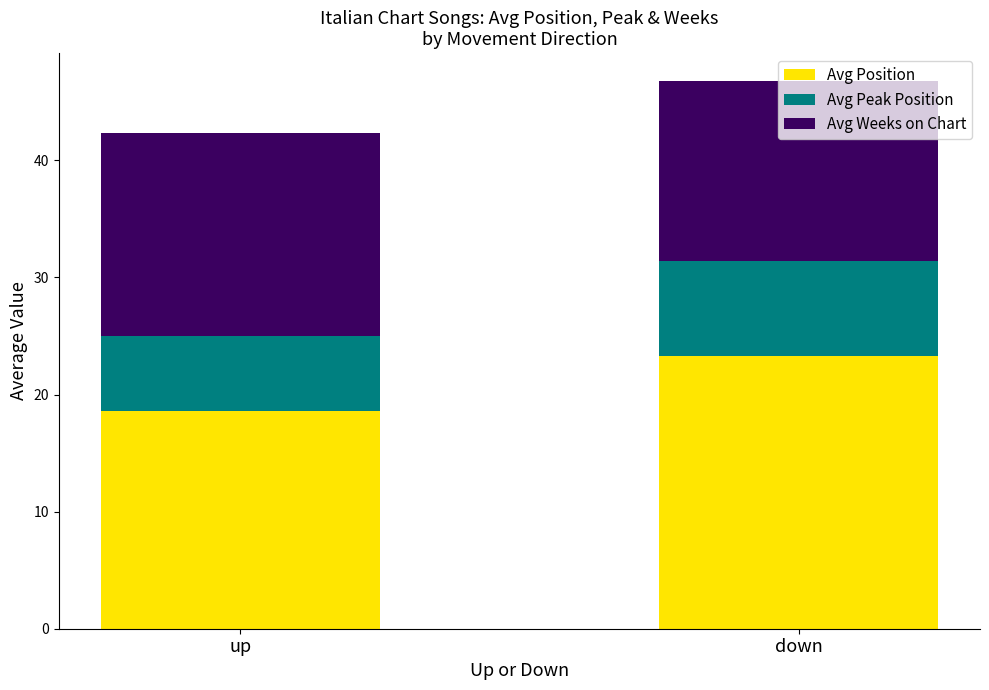

At which category is the sum across all series the highest?

down